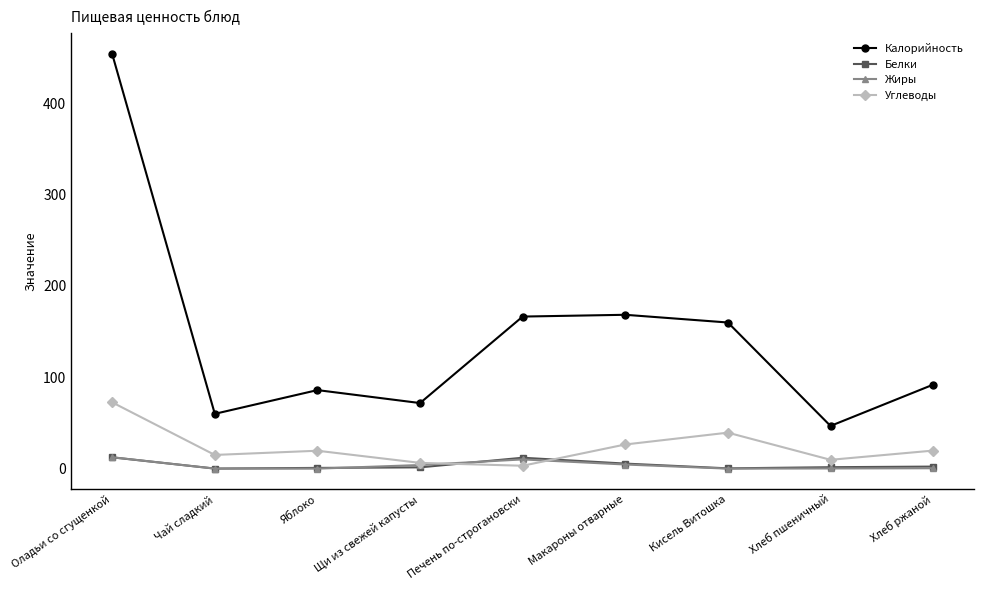

Count the number of categories in the chart.

9